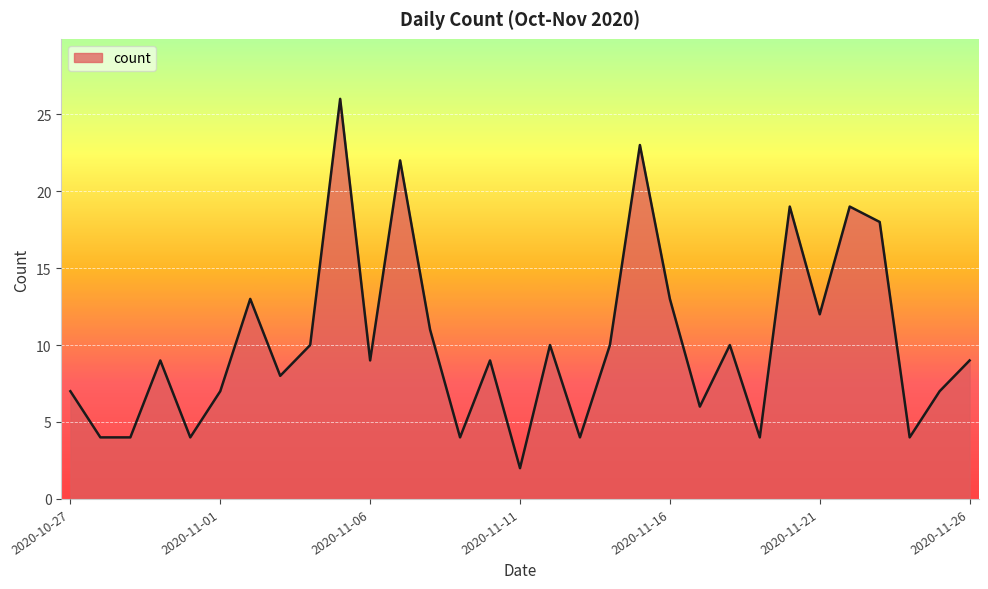

What is the maximum value shown in the chart?

26